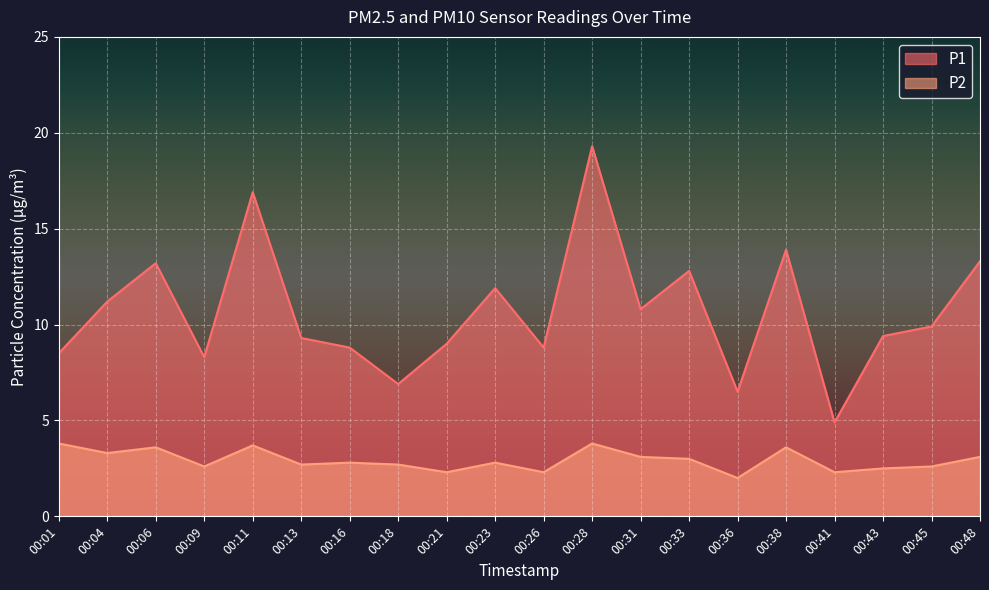

How many interior local valleys does the P1 series have?

6